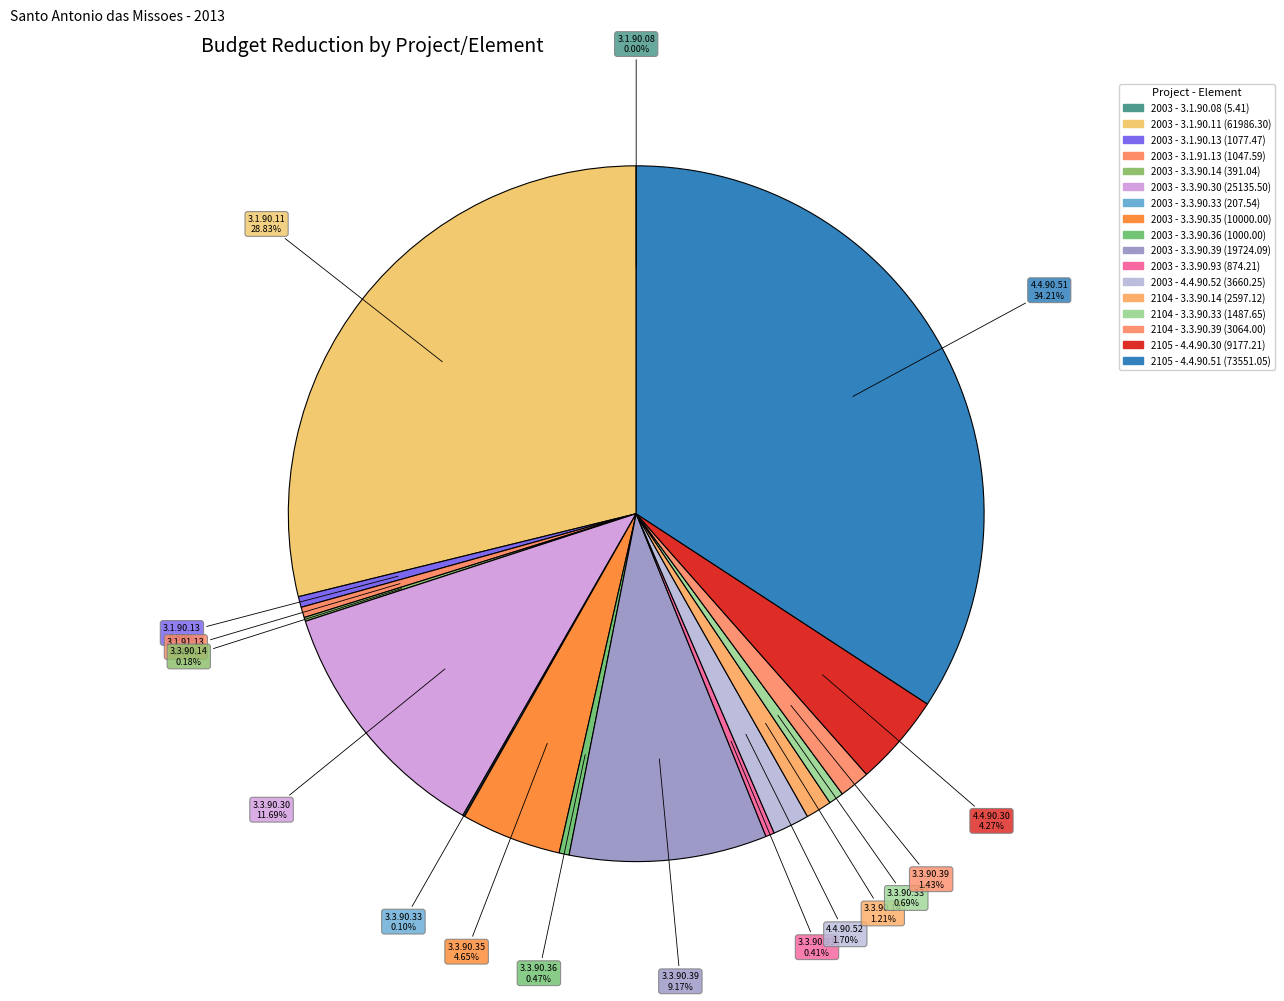

Combined, do 2003 - 3.3.90.33 and 2104 - 3.3.90.39 account for over 50%?

No